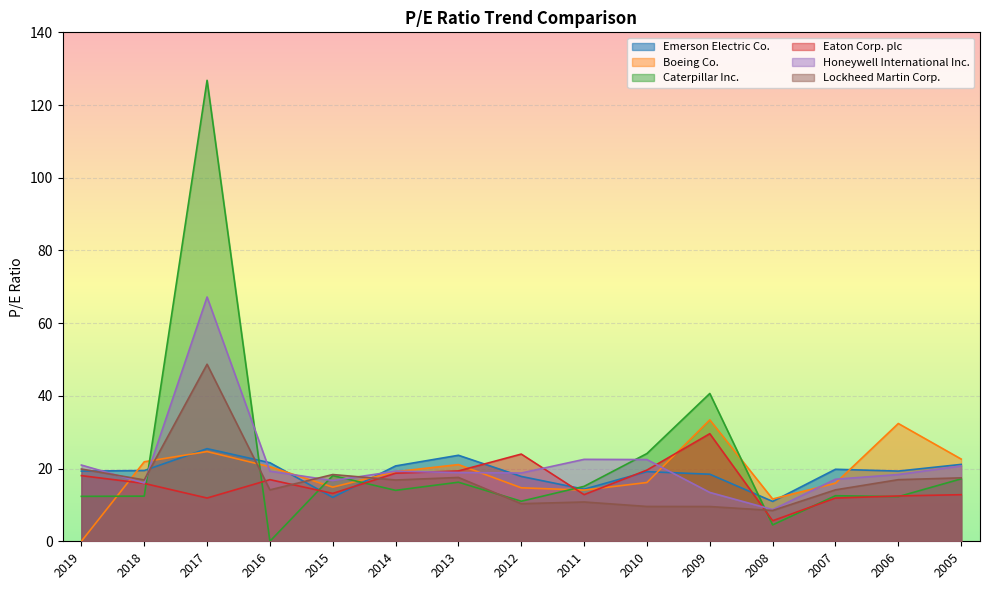

Reading right to left, what are all the values shown in this chart?

Emerson Electric Co.: 2005=21.1	2006=19.3	2007=19.8	2008=11.0	2009=18.4	2010=19.2	2011=14.3	2012=17.8	2013=23.7	2014=20.7	2015=12.1	2016=21.6	2017=25.5	2018=19.5	2019=19.3
Boeing Co.: 2005=22.6	2006=32.4	2007=16.0	2008=11.6	2009=33.4	2010=16.2	2011=14.1	2012=14.7	2013=21.1	2014=19.1	2015=14.9	2016=20.5	2017=24.7	2018=21.9	2019=0.0
Caterpillar Inc.: 2005=17.2	2006=12.3	2007=12.5	2008=4.5	2009=40.7	2010=24.1	2011=15.1	2012=11.0	2013=16.2	2014=14.0	2015=18.1	2016=0.0	2017=126.8	2018=12.4	2019=12.4
Eaton Corp. plc: 2005=12.8	2006=12.5	2007=11.9	2008=5.7	2009=29.6	2010=19.6	2011=12.8	2012=24.0	2013=19.4	2014=18.7	2015=13.2	2016=17.0	2017=11.9	2018=15.9	2019=18.1
Honeywell International Inc.: 2005=20.7	2006=18.4	2007=17.1	2008=8.7	2009=13.4	2010=22.5	2011=22.5	2012=18.8	2013=18.9	2014=19.3	2015=16.7	2016=19.3	2017=67.2	2018=16.0	2019=21.0
Lockheed Martin Corp.: 2005=17.4	2006=16.9	2007=14.2	2008=8.5	2009=9.6	2010=9.6	2011=10.8	2012=10.3	2013=17.6	2014=16.9	2015=18.4	2016=14.1	2017=48.7	2018=16.9	2019=19.9